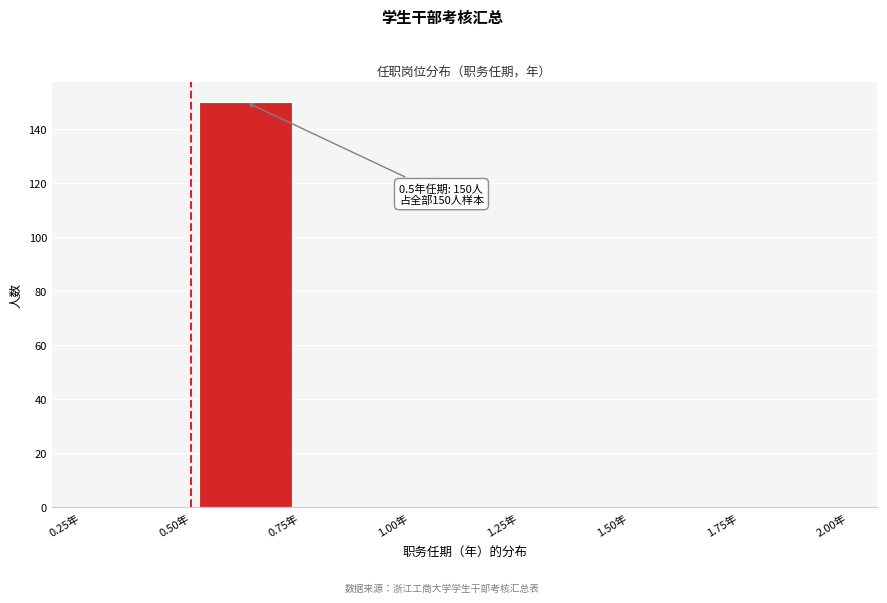

Which range on the x-axis has the tallest bar?

0.50 to 0.75